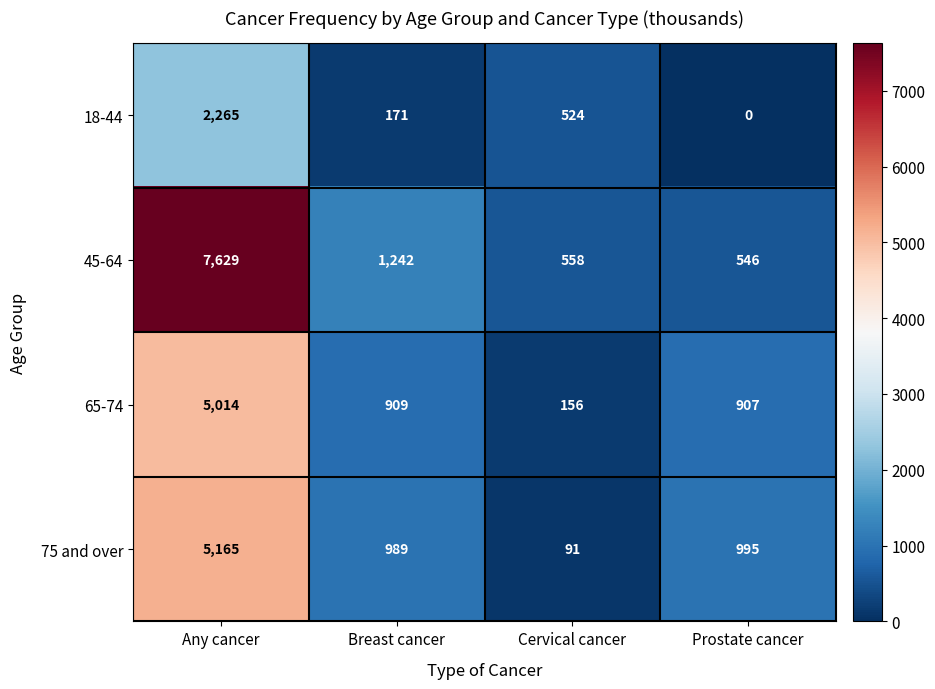

Where is 65-74 nearest to the value 2585?

Breast cancer